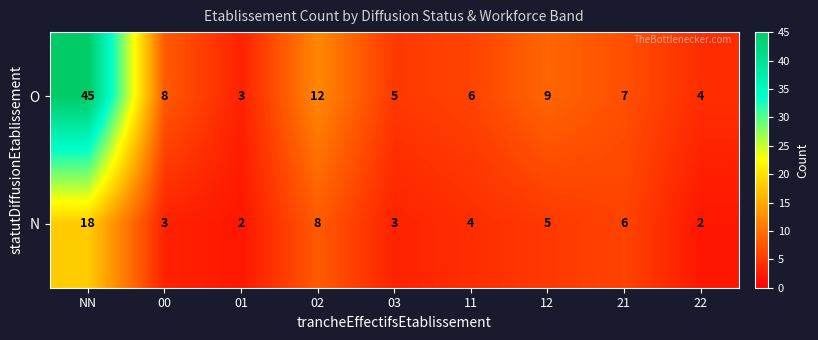

List the series in order of their peak value, highest first.

O, N